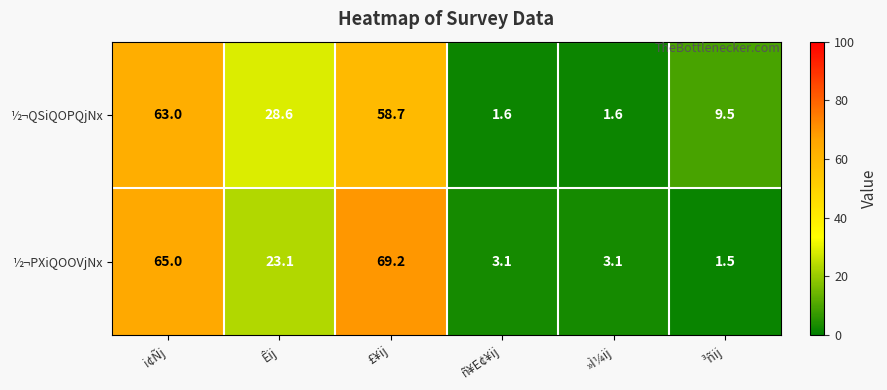

Is it true that ½¬QSiQOPQjNx equals 9.5 at ³ñij?

True